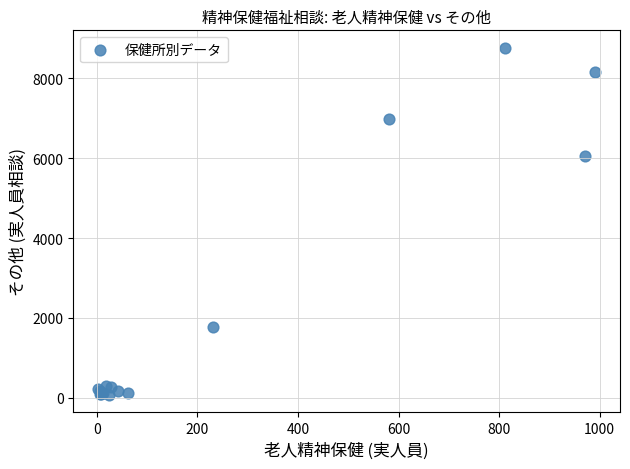

What Y value in the scatter plot is closest to 4417?

6057